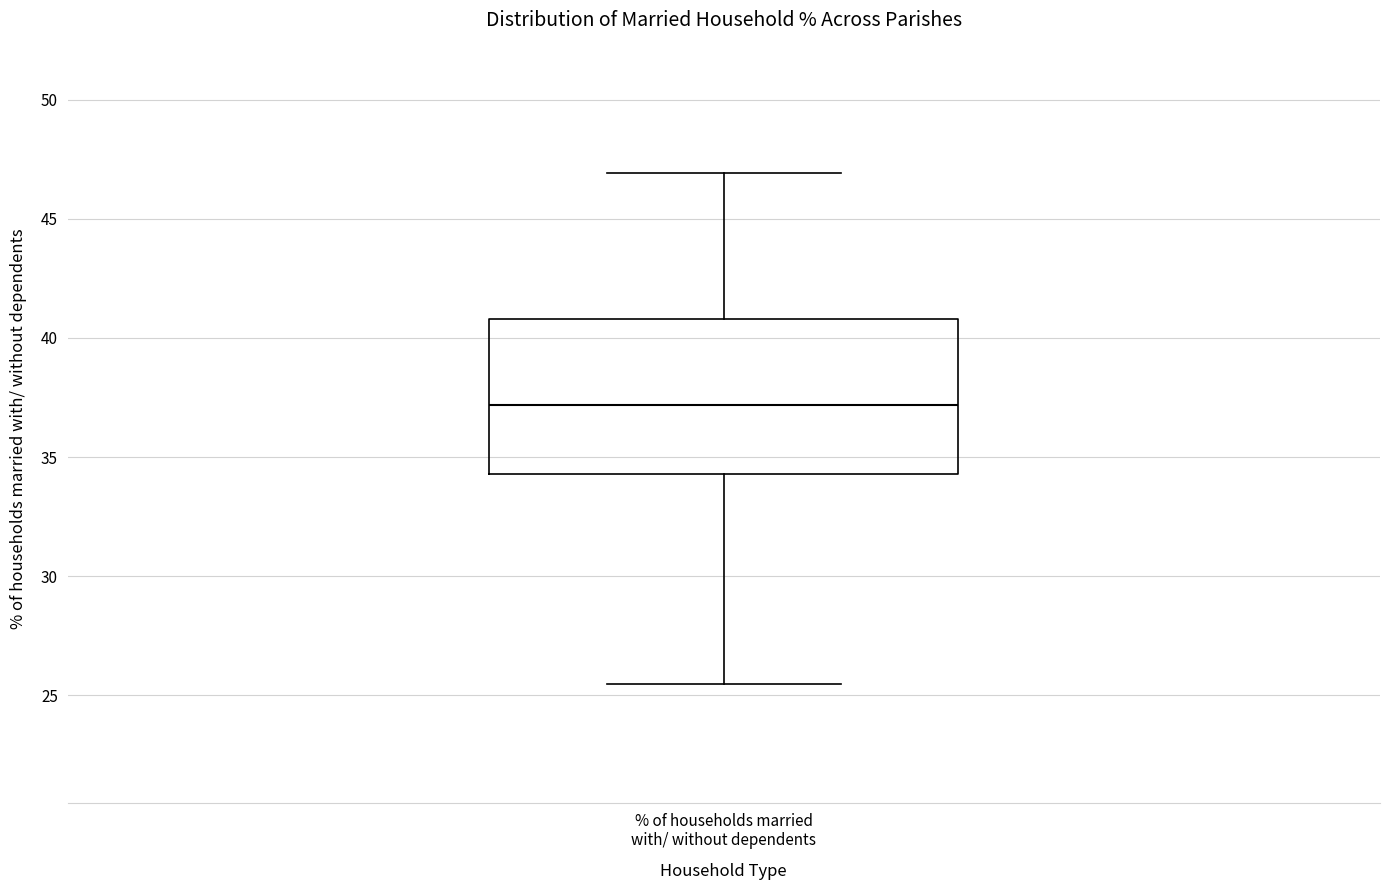

Read this box plot against the y-axis: the position of the median line, the range covered by the box, and the ends of both whiskers. The values are not printed on the chart, so give them approximately, as read against the axis.

median 37.0, box 34.5 to 41.0, whiskers 25.5 to 47.0